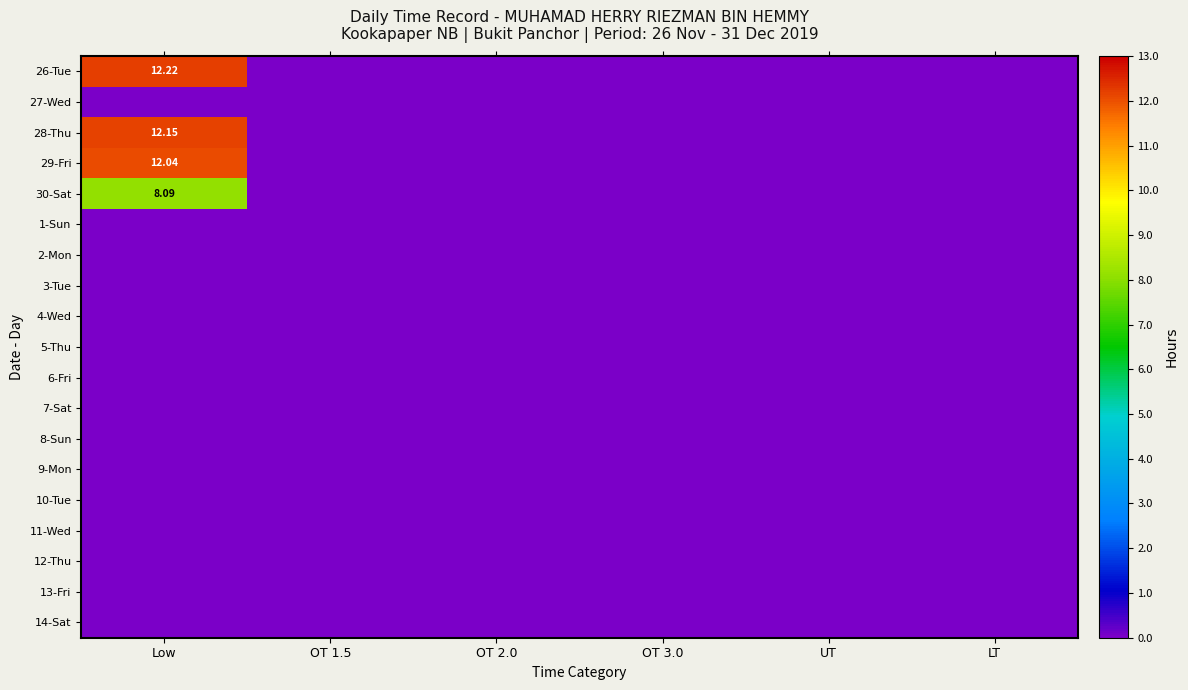

Which has a higher value, Low or UT?

Low